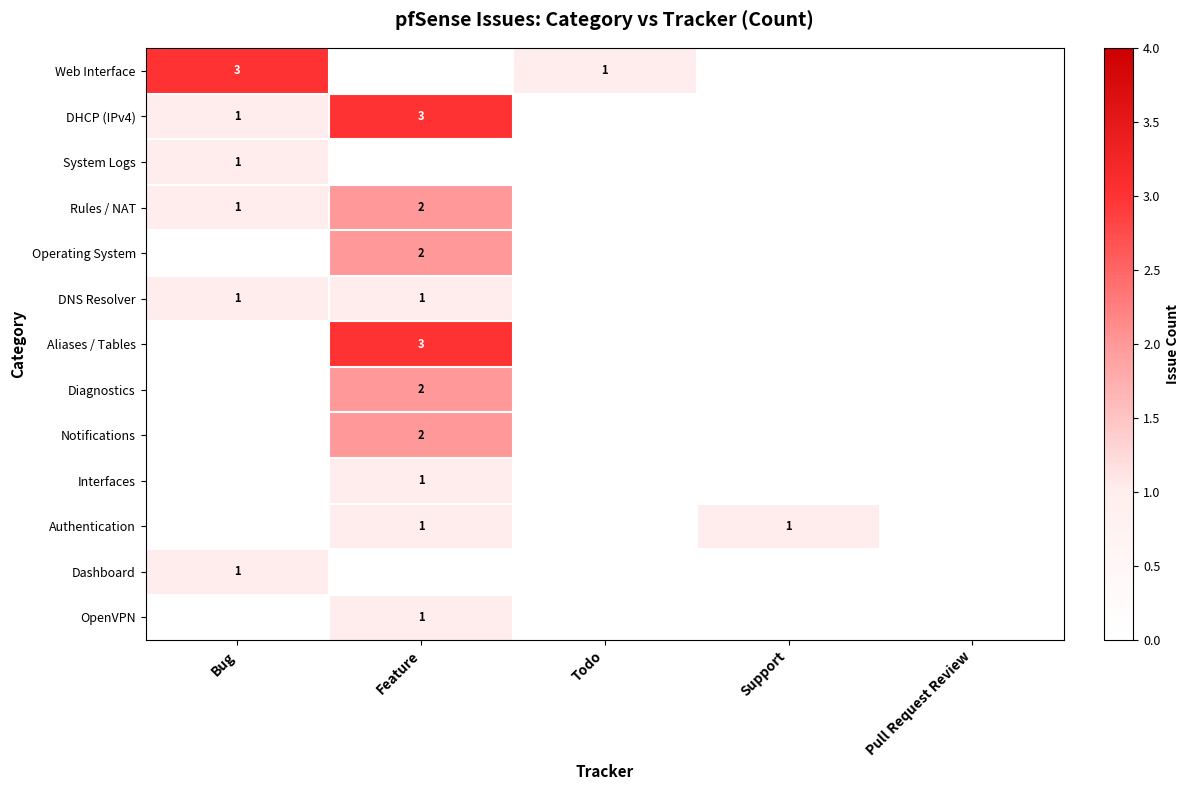

Is it true that DNS Resolver equals 2 at Bug?

False